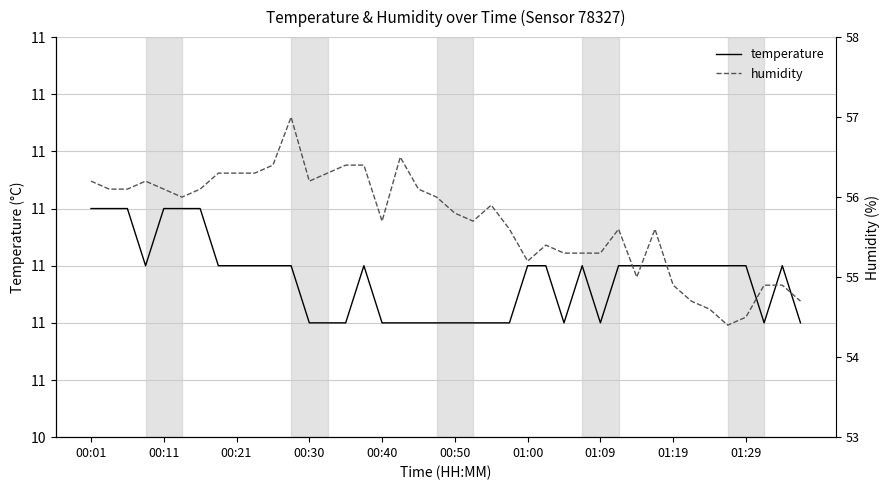

Read the humidity value at 29.

55.6